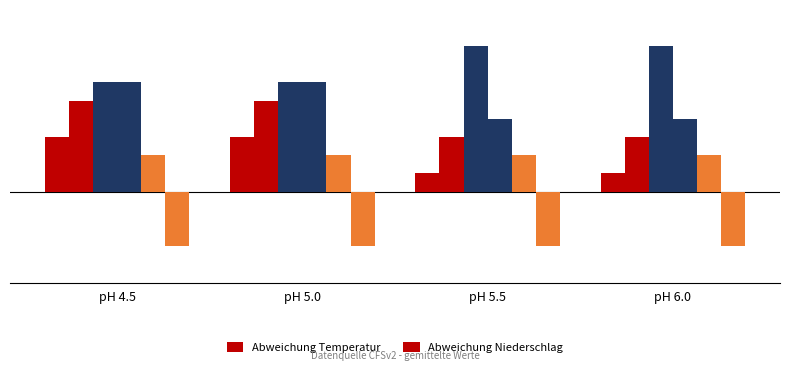

What is the maximum value for Abweichung Niederschlag?

-1.5